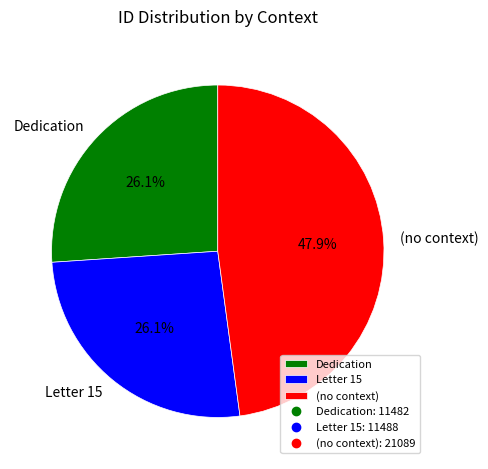

Is there a majority slice in this chart?

No